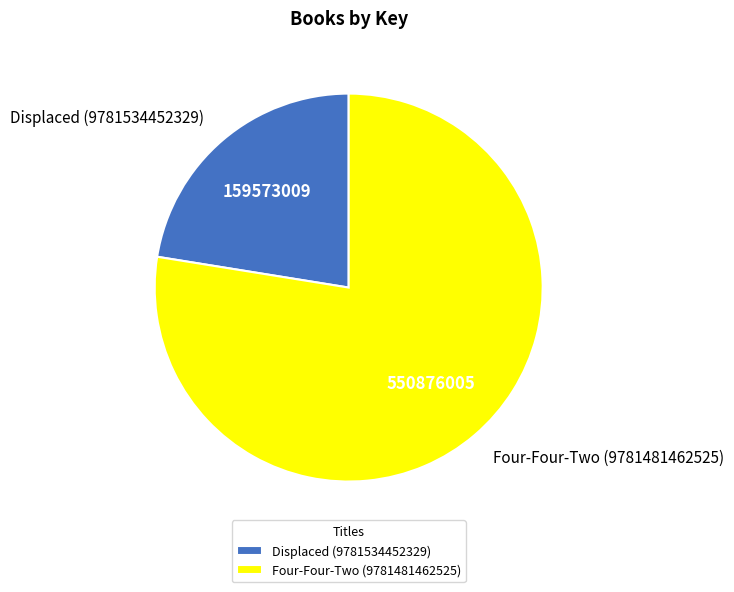

Is the sum of Four-Four-Two (9781481462525) and Displaced (9781534452329) greater than half?

Yes